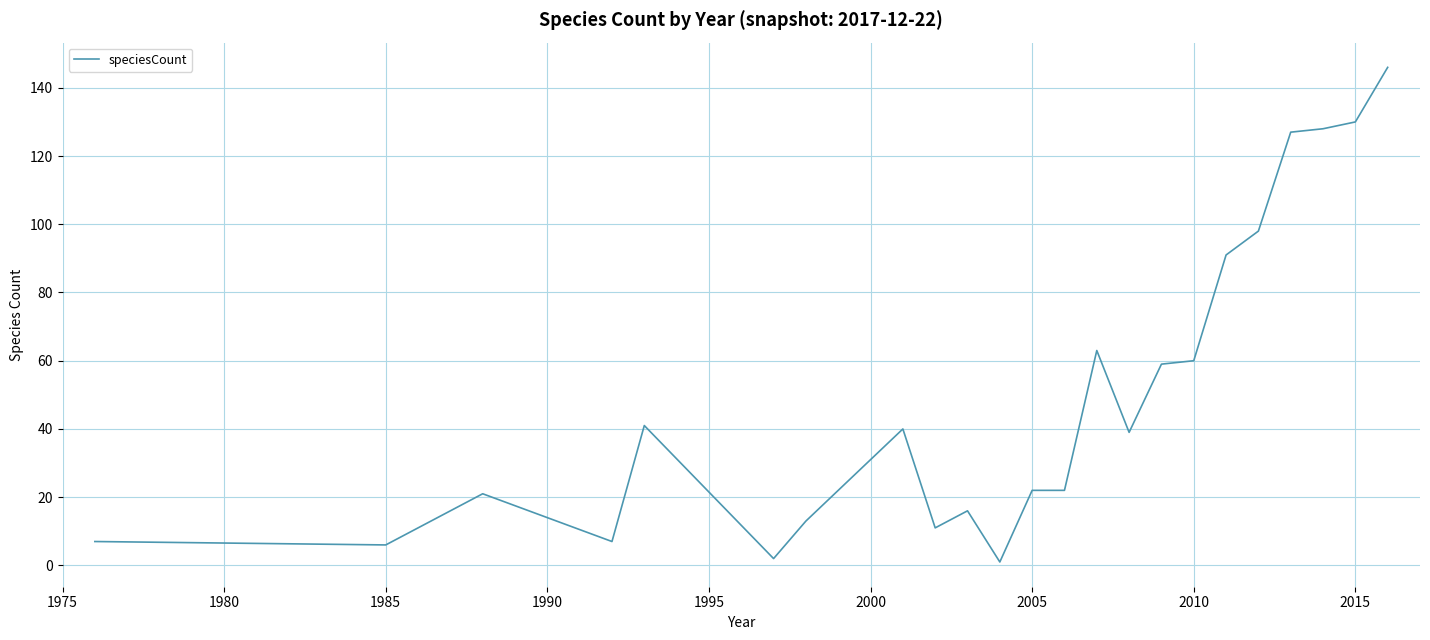

What is the maximum value shown in the chart?

146